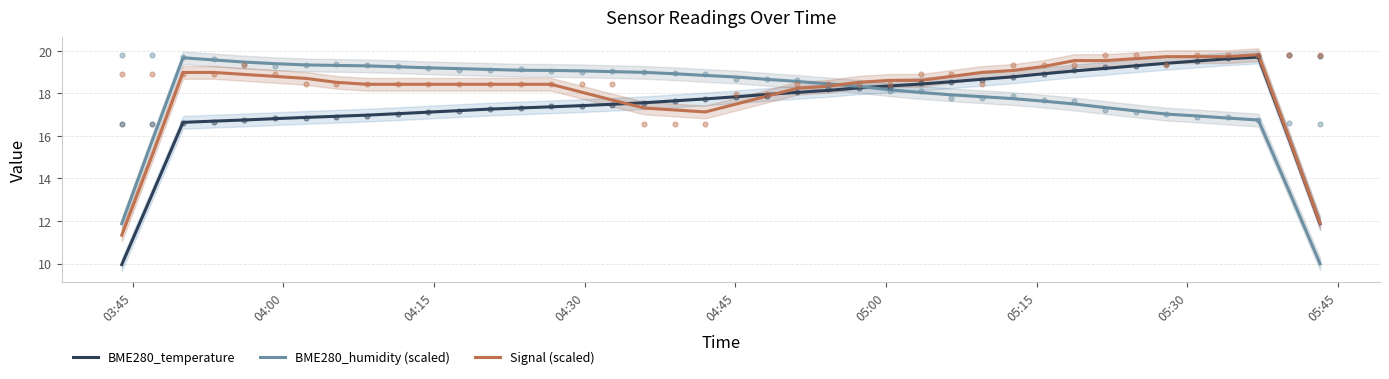

Which series has the largest total across all categories?

Signal (scaled)